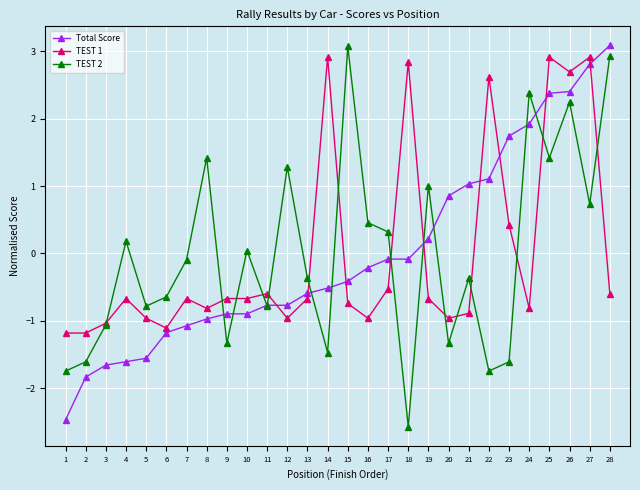

What are all the series names shown in the legend?

Total Score, TEST 1, TEST 2